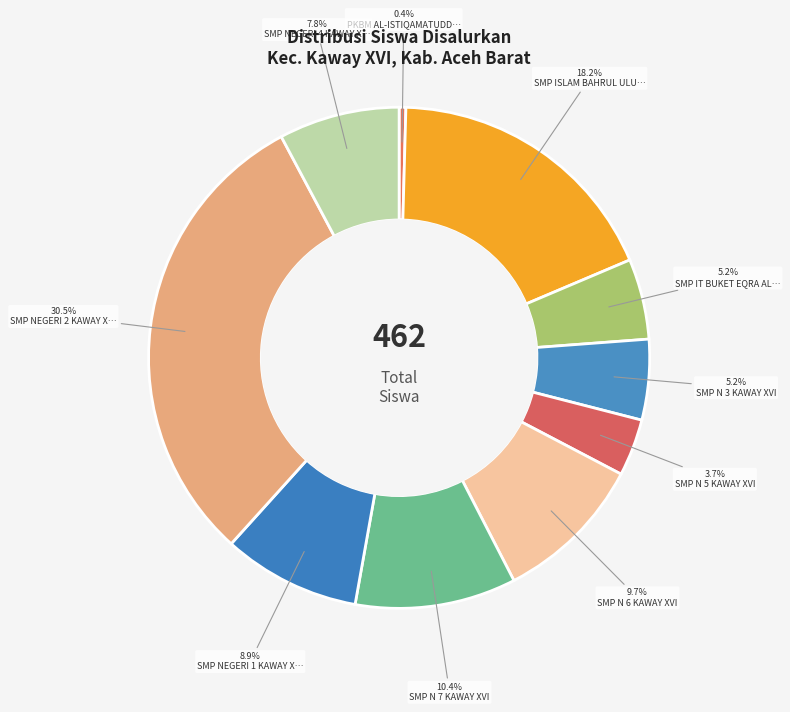

How many segments does this pie chart have?

10